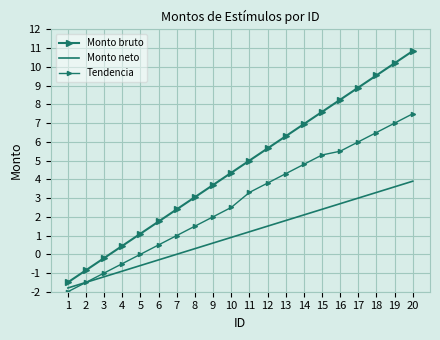

At how many categories does at least one series exceed 9?

3